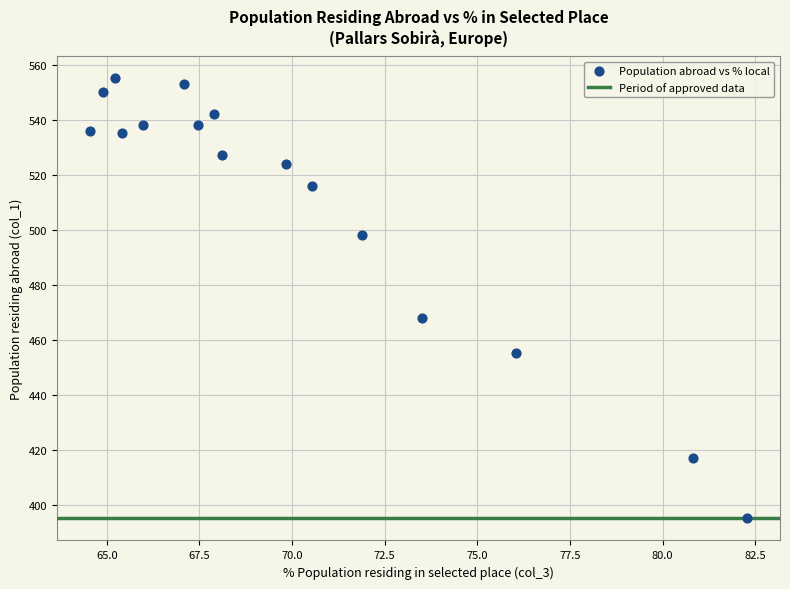

What Y value in the scatter plot is closest to 475?

468